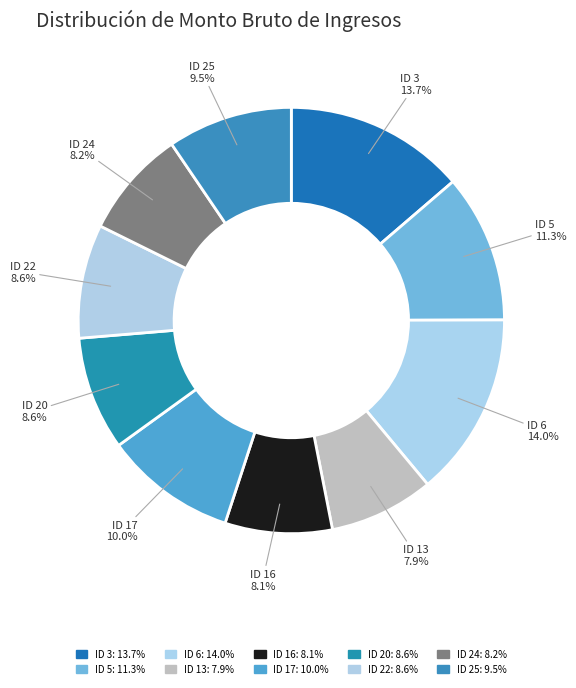

Rank the categories by value from highest to lowest.

Sueldos y Salarios (ID 6), Sueldos y Salarios (ID 3), Sueldos y Salarios (ID 5), Sueldos y Salarios (ID 17), Sueldos y Salarios (ID 25), Sueldos y Salarios (ID 20), Sueldos y Salarios (ID 22), Sueldos y Salarios (ID 24), Sueldos y Salarios (ID 16), Sueldos y Salarios (ID 13)